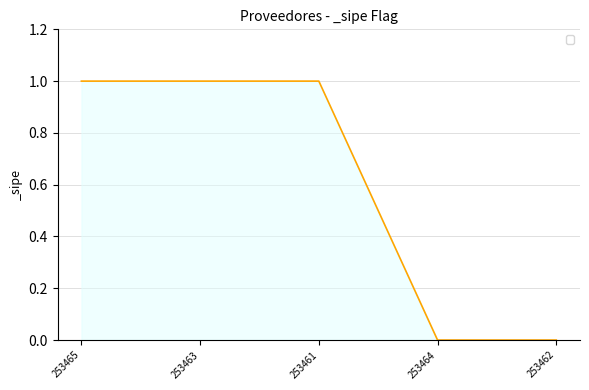

What position from the left is 253461?

3